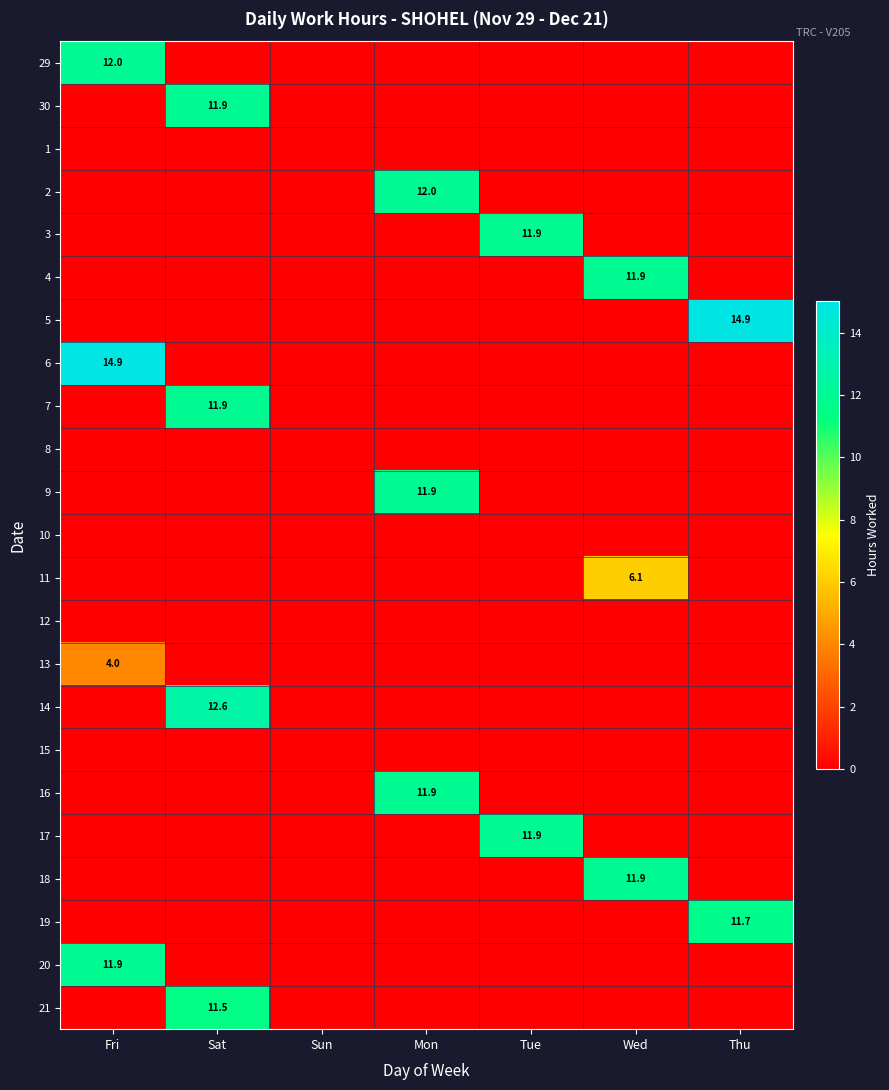

The 2 series shows 12.0 at Mon. True or false?

True